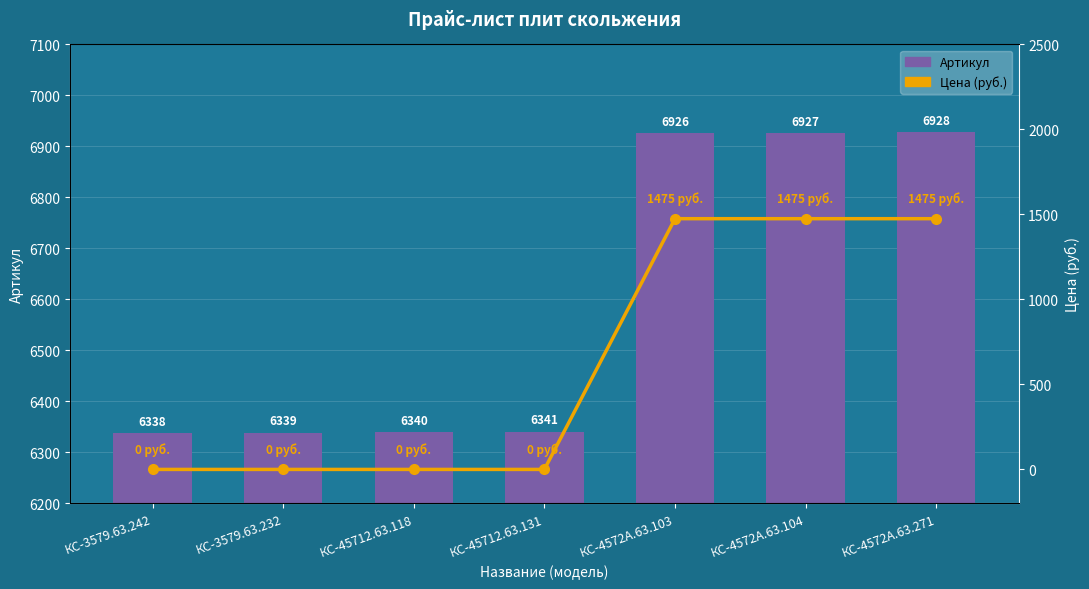

Reading left to right, extract all data points from this chart.

Артикул: КС-3579.63.242=6338	КС-3579.63.232=6339	КС-45712.63.118=6340	КС-45712.63.131=6341	КС-4572А.63.103=6926	КС-4572А.63.104=6927	КС-4572А.63.271=6928
Цена (руб.): КС-3579.63.242=0	КС-3579.63.232=0	КС-45712.63.118=0	КС-45712.63.131=0	КС-4572А.63.103=1475	КС-4572А.63.104=1475	КС-4572А.63.271=1475